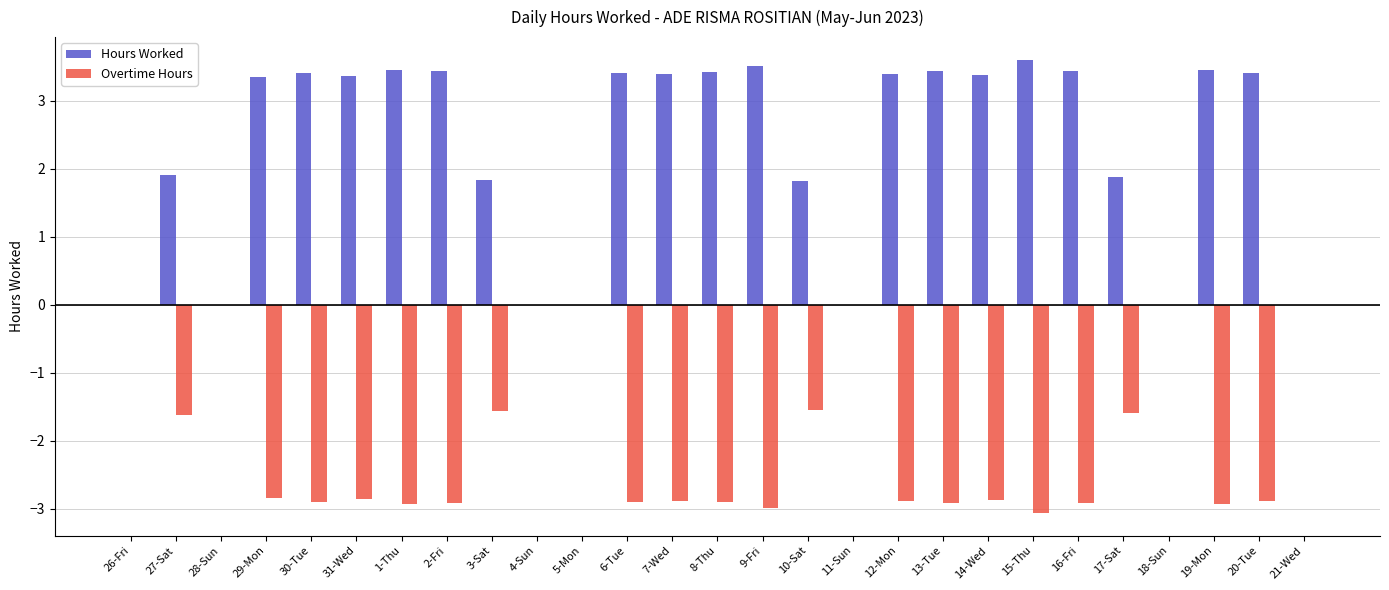

The Hours Worked series shows 5.0 at 16-Fri. True or false?

False